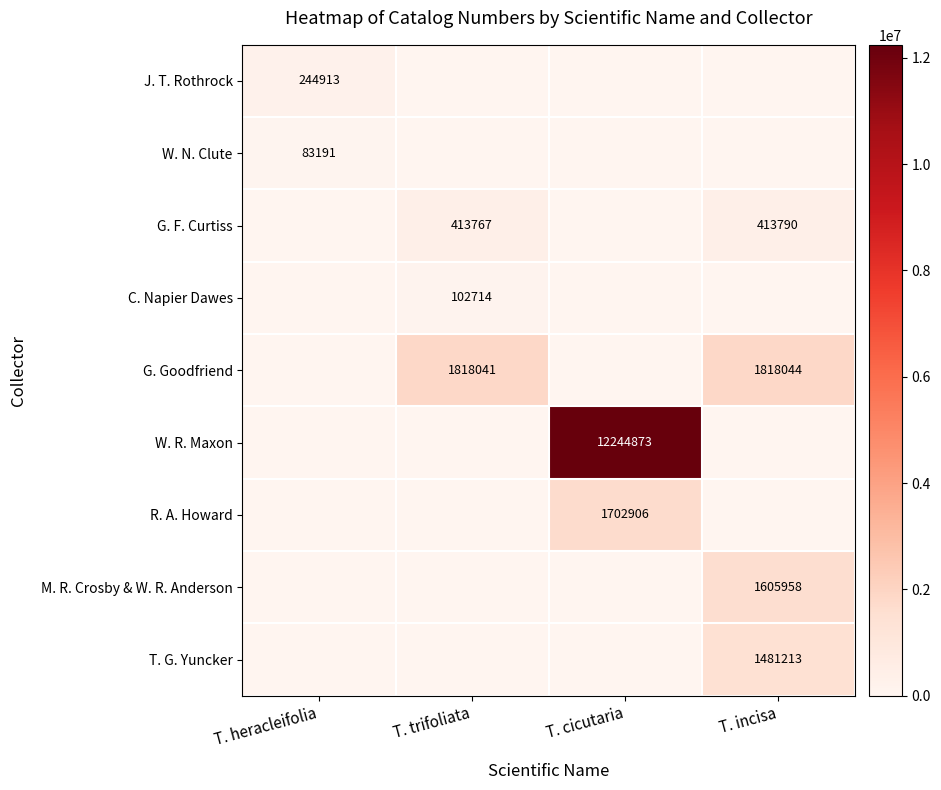

What is the difference between the highest and lowest values at T. heracleifolia?

244913